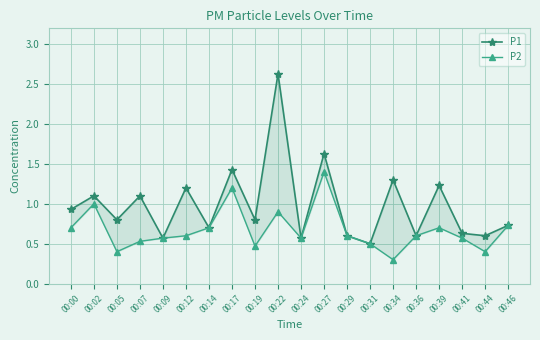

True or false: P1 has a value of 0.6 at 00:41.

True